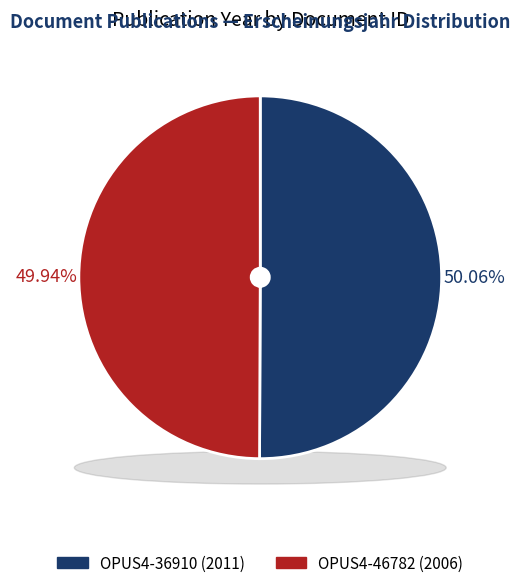

Combined, what portion of the pie is OPUS4-46782 and OPUS4-36910?

100.0%